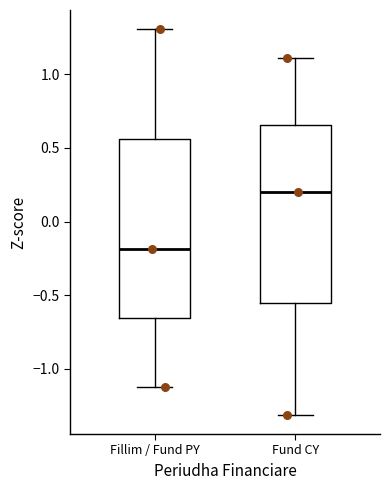

Which box has the highest median line?

Fund CY